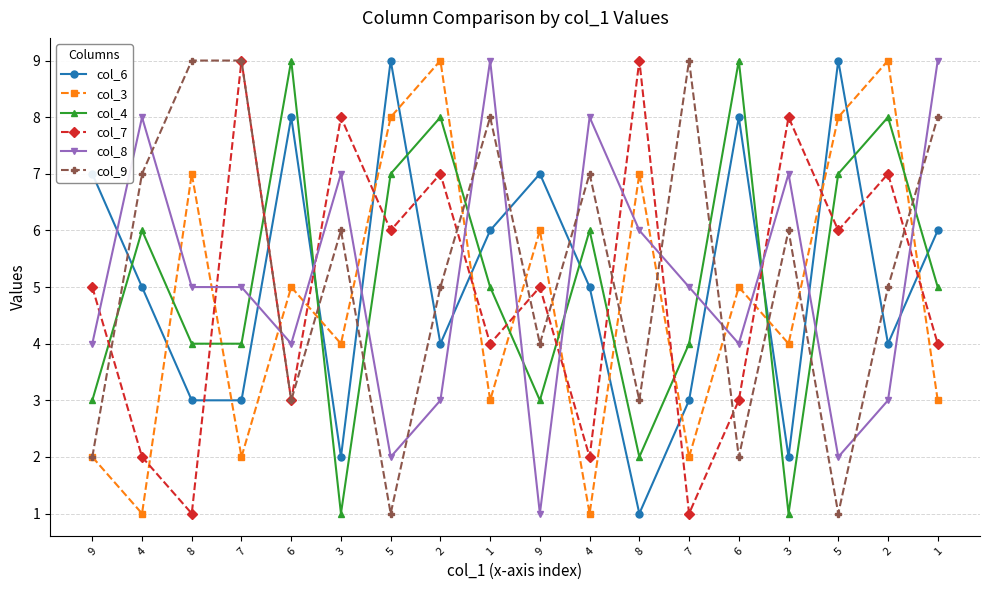

How many categories are shown in the chart?

18